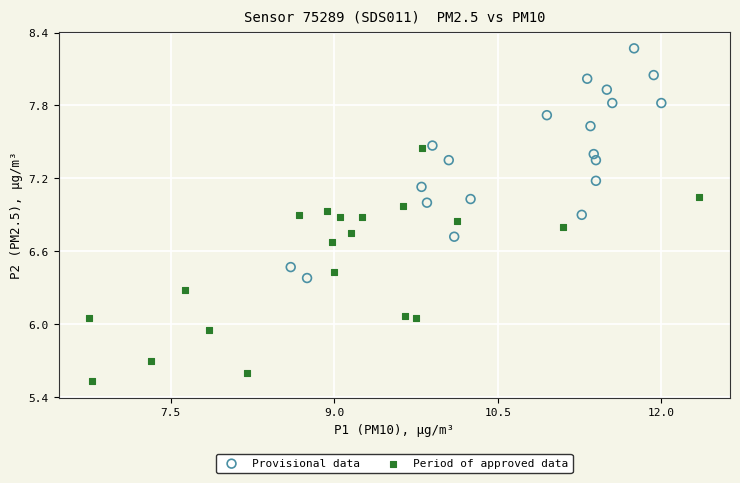

Which series contains the highest Y value?

Provisional data